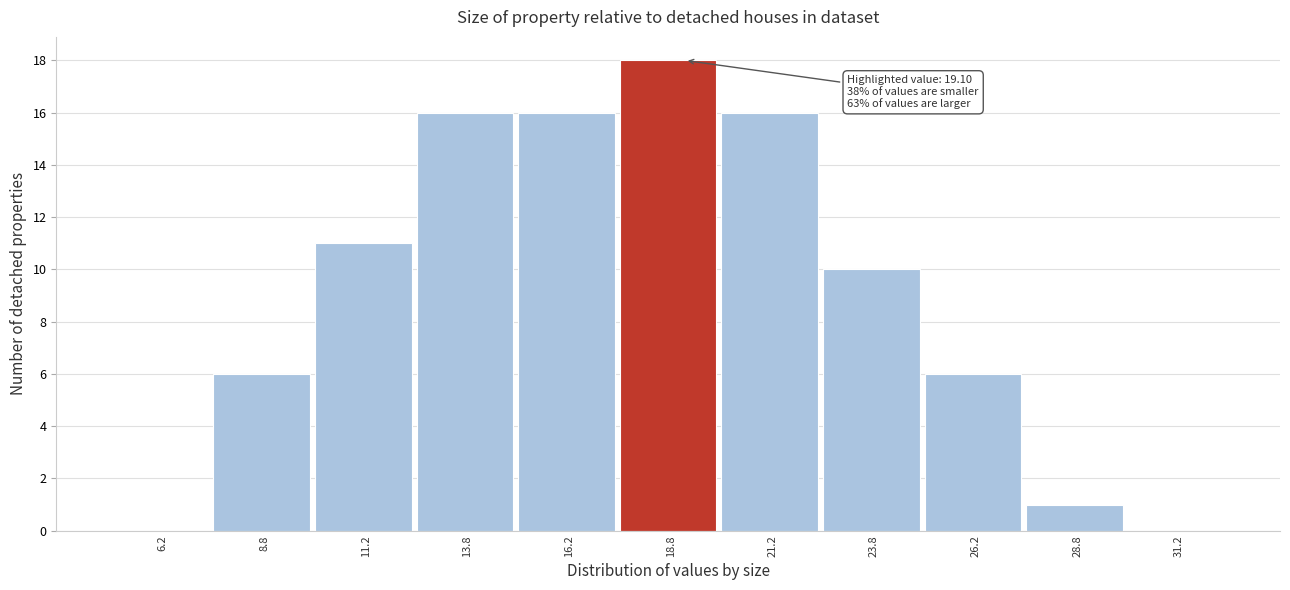

Which range on the x-axis has the tallest bar?

17.5 to 20.0